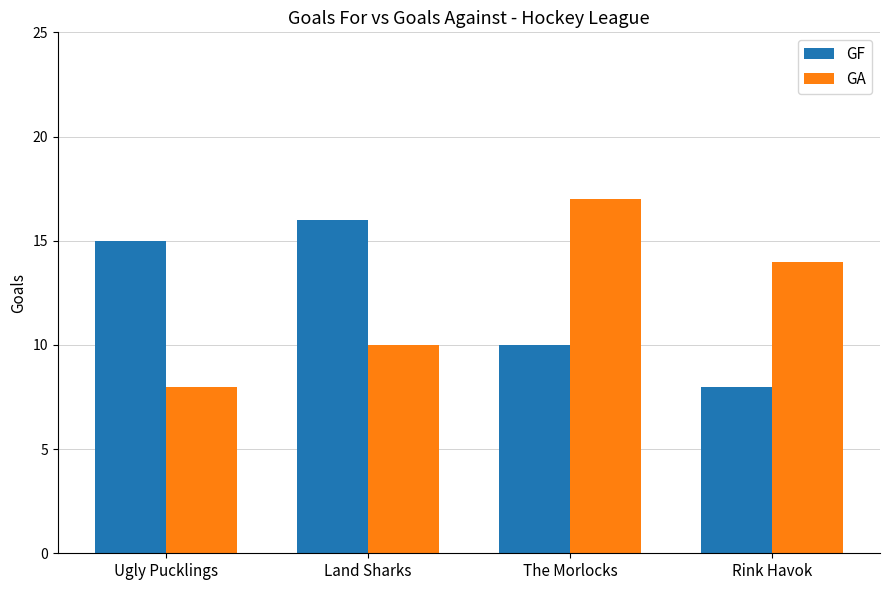

True or false: GA has a value of 14 at Rink Havok.

True